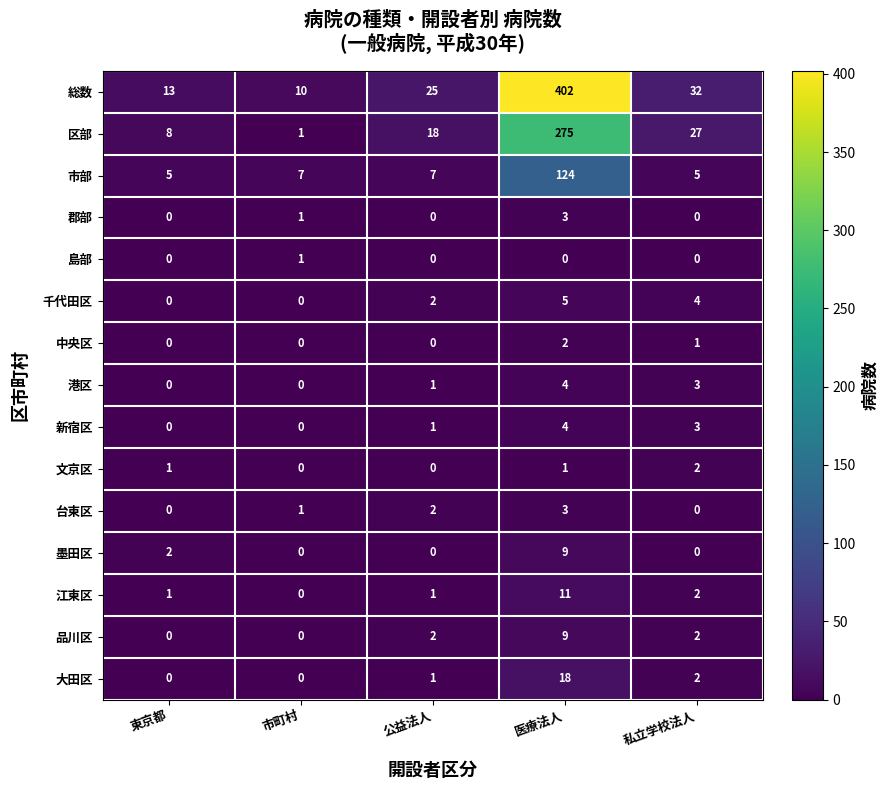

The 郡部 series shows 1 at 私立学校法人. True or false?

False